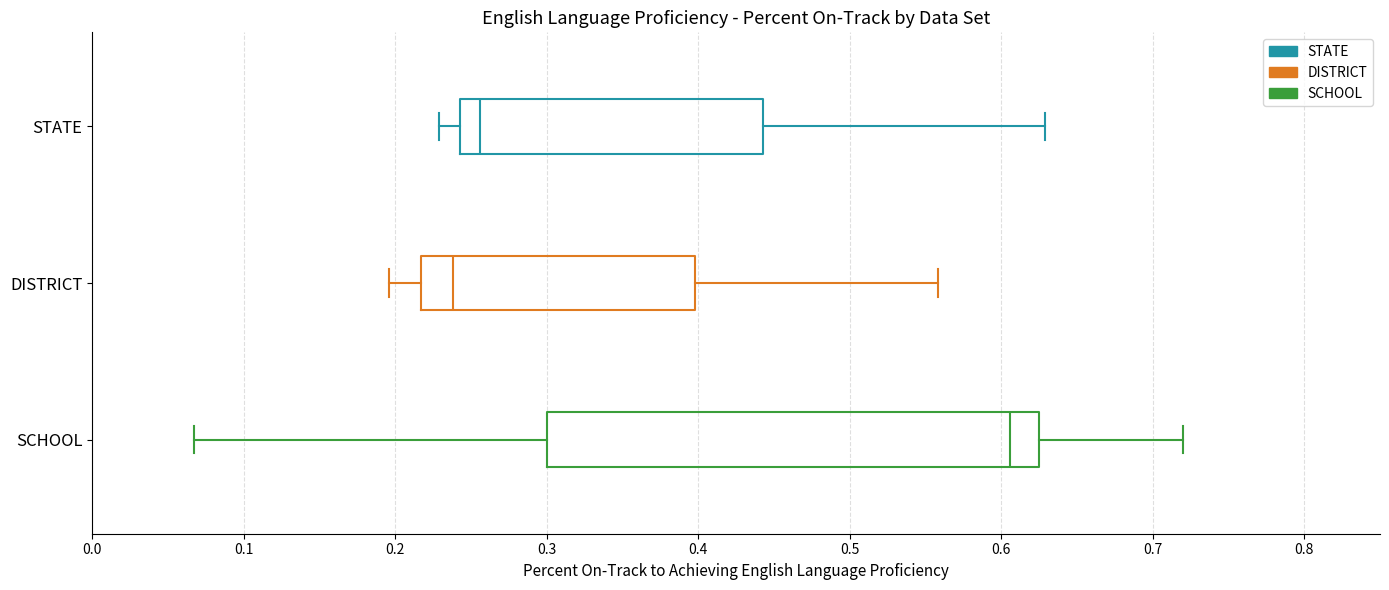

Reading bottom to top, transcribe this box plot: for each box, give where its median line is, the range the box spans, and where its two whiskers end, as read against the x-axis. The values are not printed on the chart, so give them approximately, as read against the axis.

SCHOOL: median 0.61, box 0.30 to 0.63, whiskers 0.07 to 0.72
DISTRICT: median 0.24, box 0.22 to 0.40, whiskers 0.20 to 0.56
STATE: median 0.26, box 0.24 to 0.44, whiskers 0.23 to 0.63